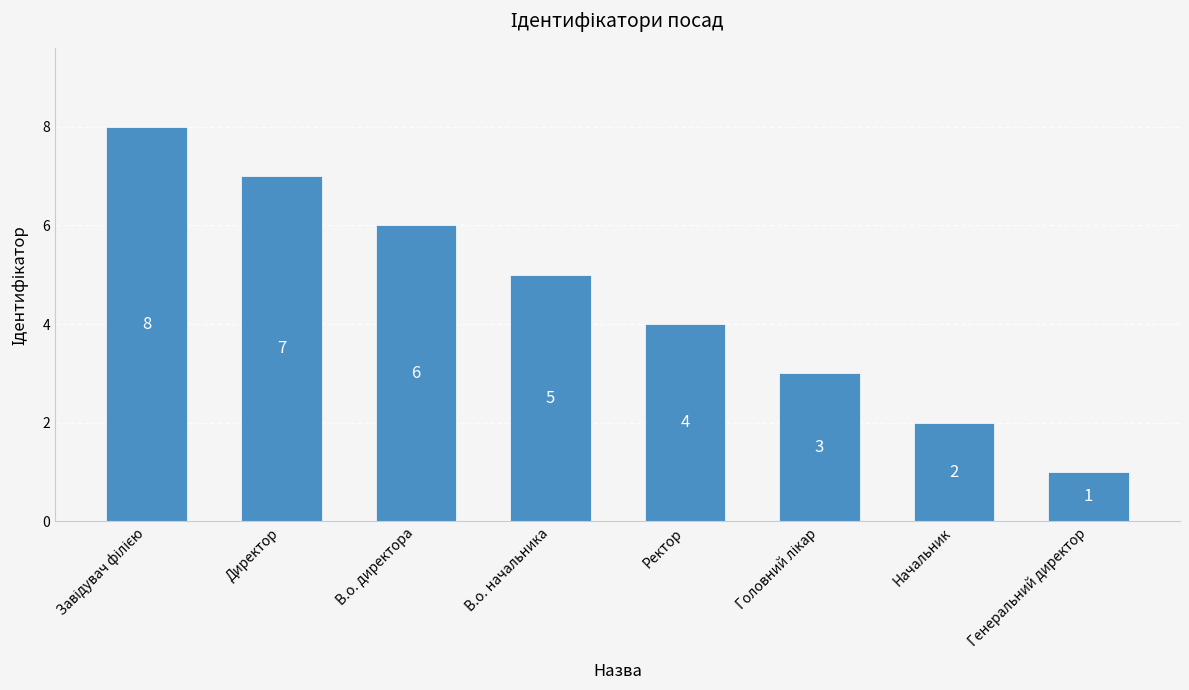

Reading left to right, extract all data points from this chart.

8	7	6	5	4	3	2	1